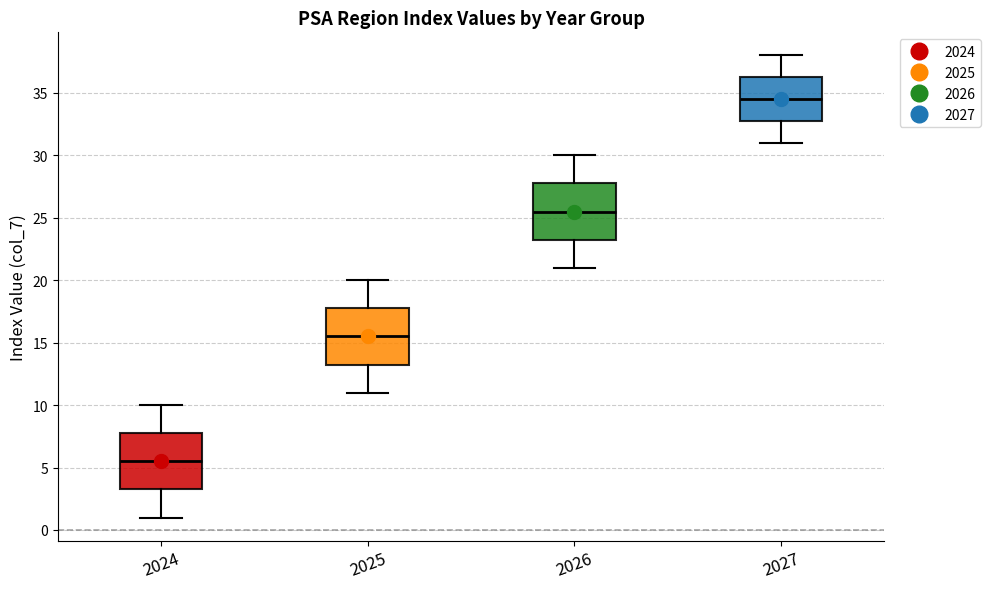

Reading left to right, read every box against the y-axis: the position of its median line, the range the box covers, and the ends of its whiskers. The values are not printed on the chart, so give them approximately, as read against the axis.

2024: median 5.5, box 3.5 to 8.0, whiskers 1.0 to 10.0
2025: median 15.5, box 13.5 to 18.0, whiskers 11.0 to 20.0
2026: median 25.5, box 23.5 to 28.0, whiskers 21.0 to 30.0
2027: median 34.5, box 33.0 to 36.5, whiskers 31.0 to 38.0